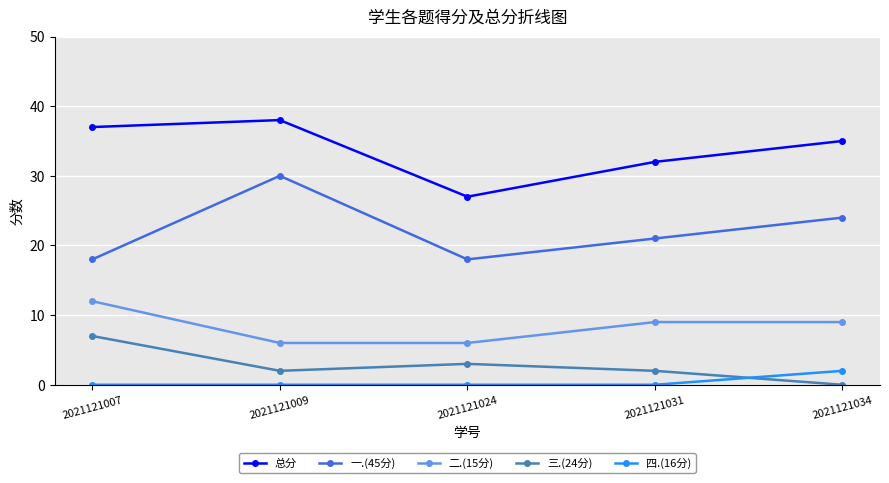

What is the greatest value displayed?

38